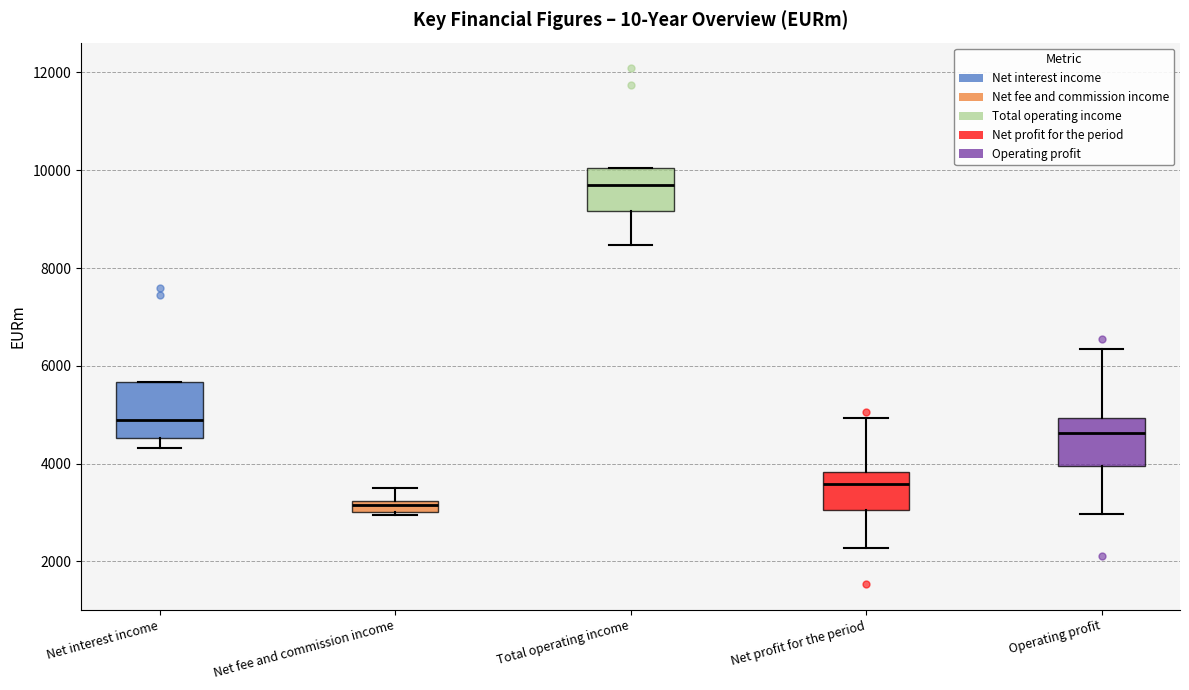

Which box has the lowest median line?

Net fee and commission income